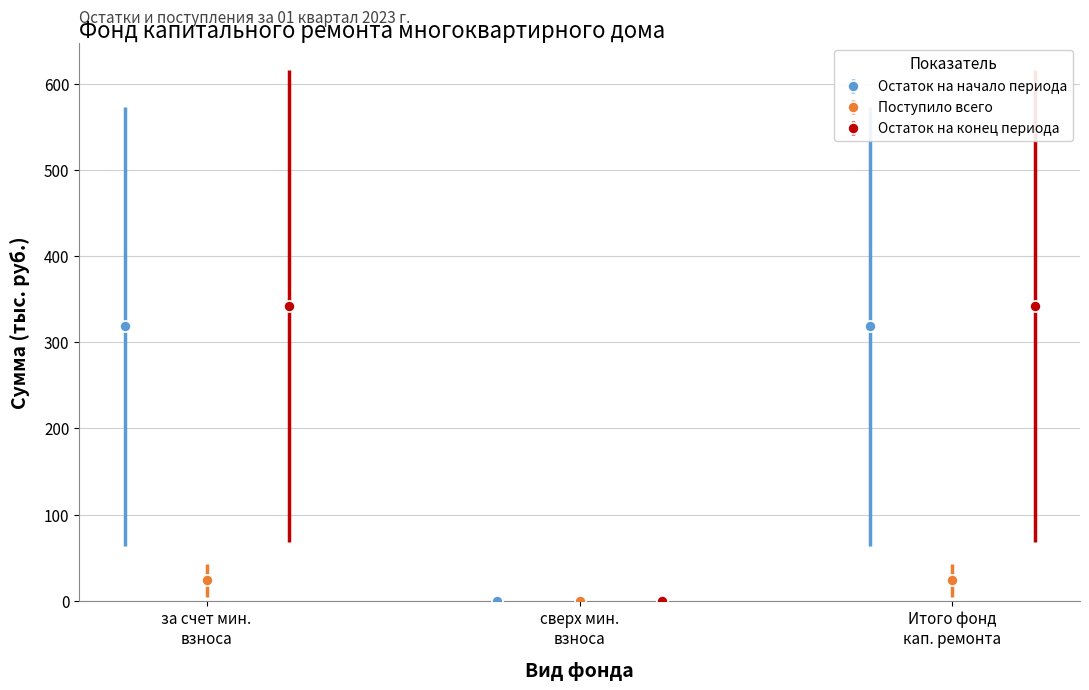

Which series has the largest total across all categories?

Остаток на конец периода